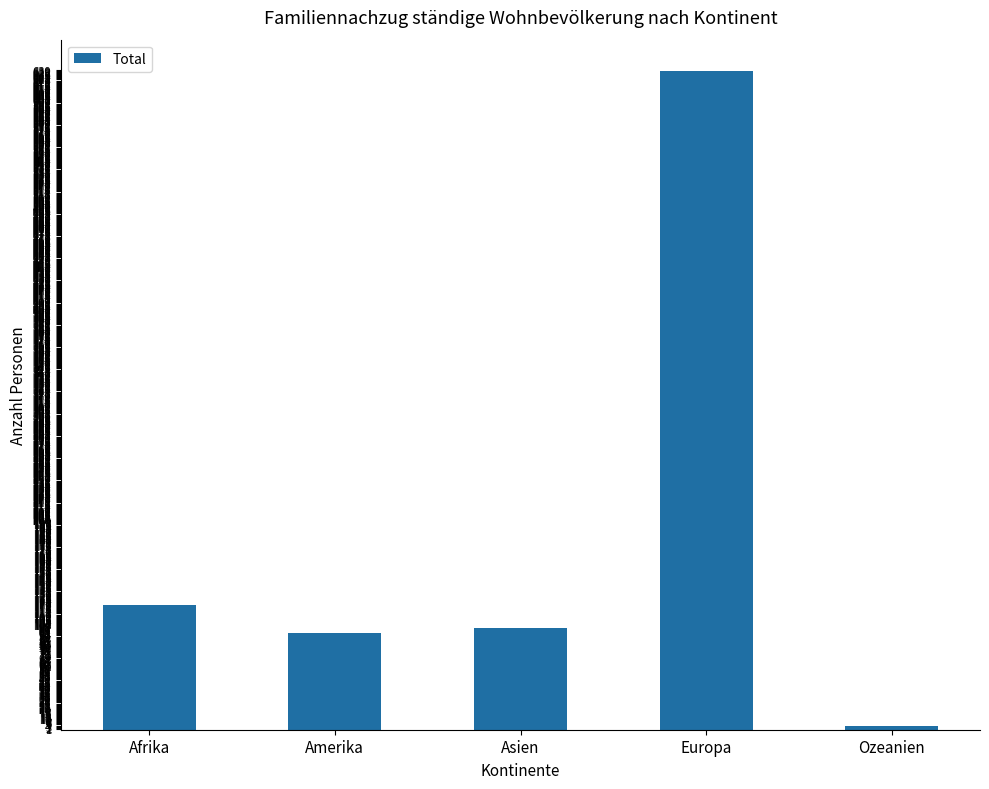

Where is the data nearest to the value 316?

Afrika